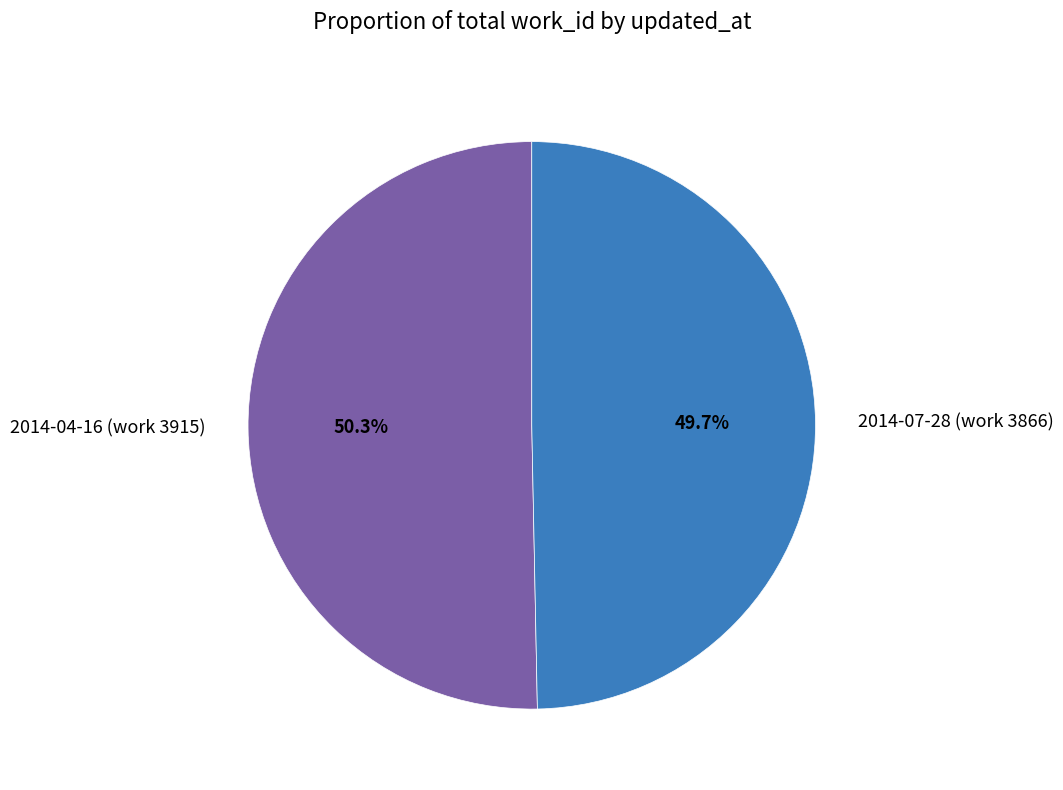

Rank the categories by value from highest to lowest.

2014-04-16 (work 3915), 2014-07-28 (work 3866)